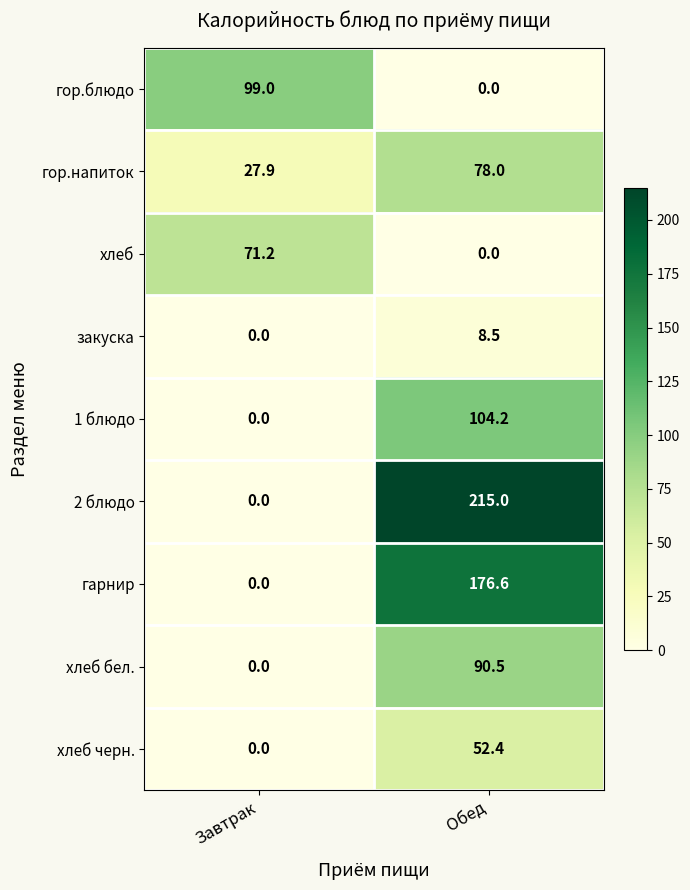

The гарнир series shows 176.6 at Обед. True or false?

True